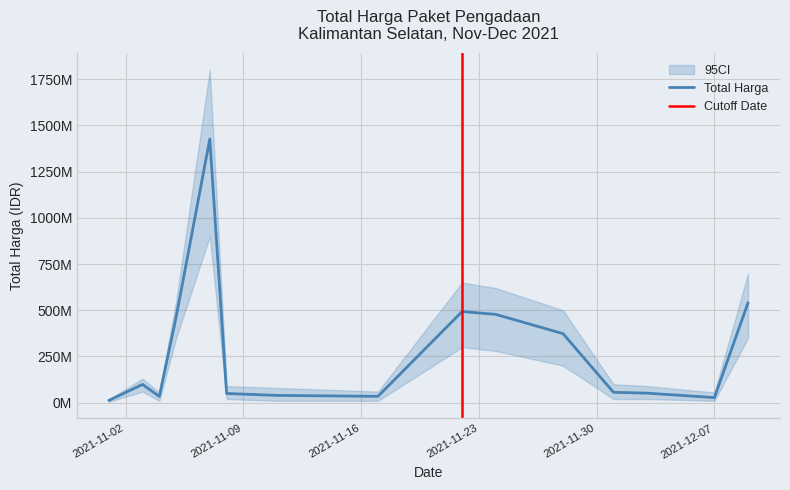

List the labels in order of value, smallest first.

2021-11-01, 2021-12-07, 2021-11-04, 2021-11-17, 2021-11-11, 2021-11-08, 2021-12-03, 2021-12-01, 2021-11-03, 2021-11-28, 2021-11-05, 2021-11-24, 2021-11-22, 2021-12-09, 2021-11-07